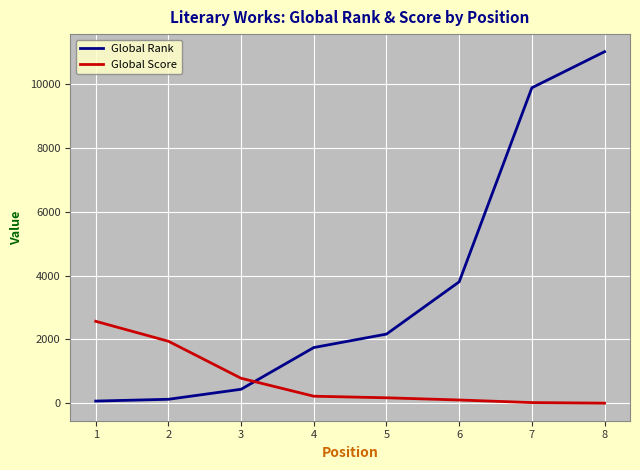

True or false: Global Score and Global Rank cross at least once.

True